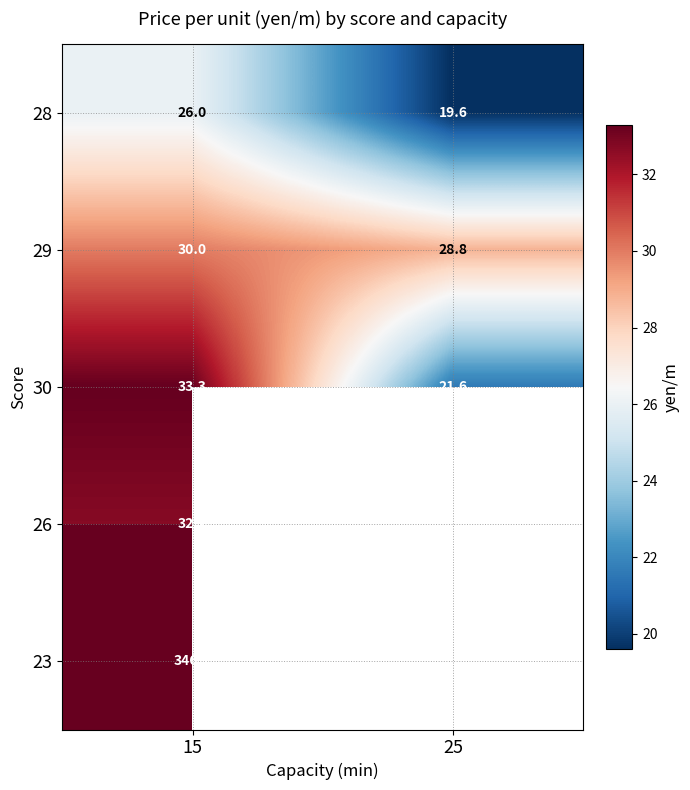

The value of 30 at 15 is 47.9. True or false?

False